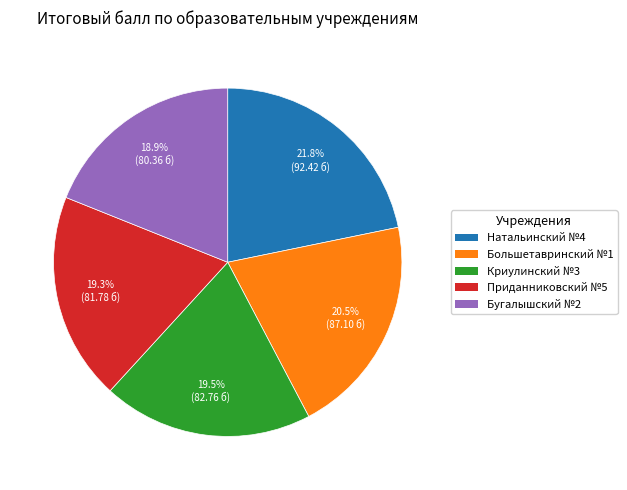

Does any single category account for the majority?

No